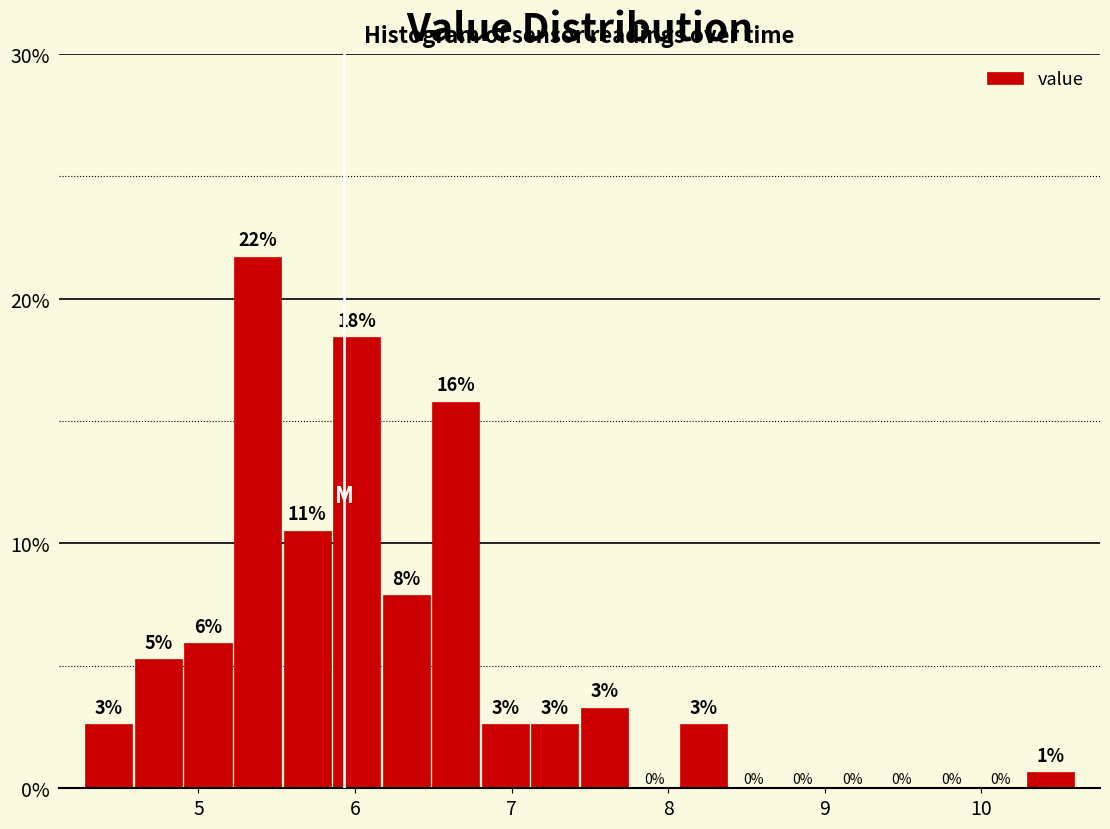

Read against the x-axis, roughly where is the centre of the tallest bar?

5.4